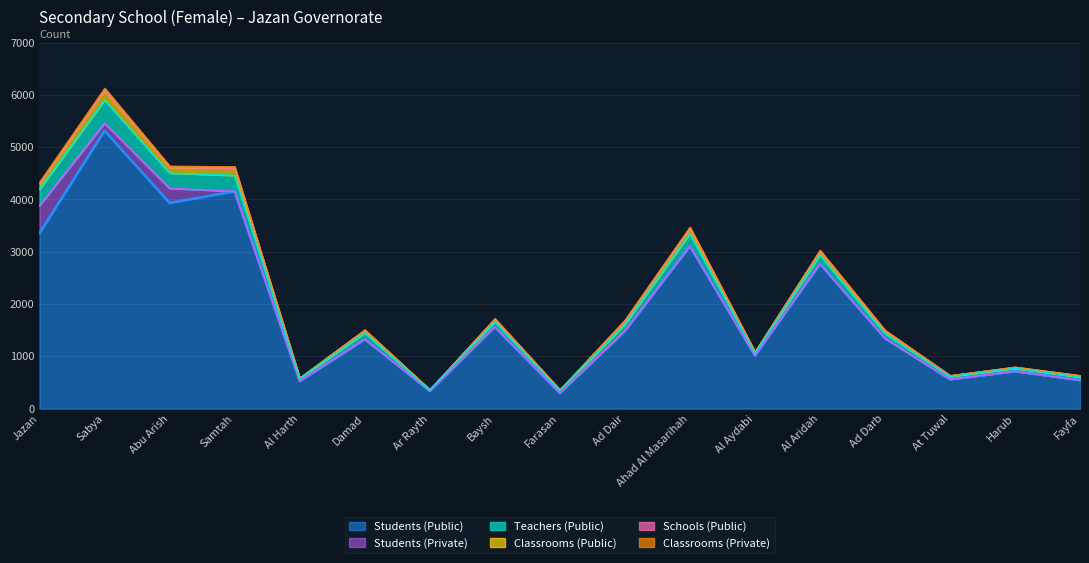

What are all the series names shown in the legend?

Students (Public), Teachers (Public), Classrooms (Public), Schools (Public), Students (Private), Classrooms (Private)